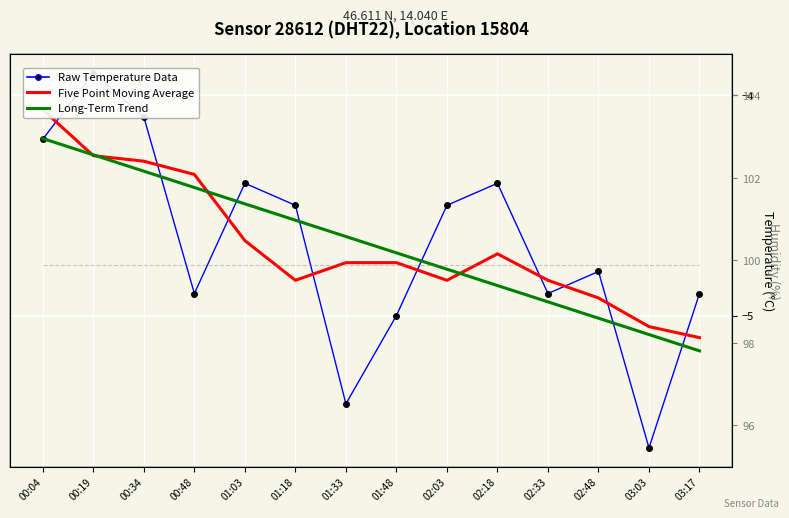

Is this an area chart (filled region under the line)?

No